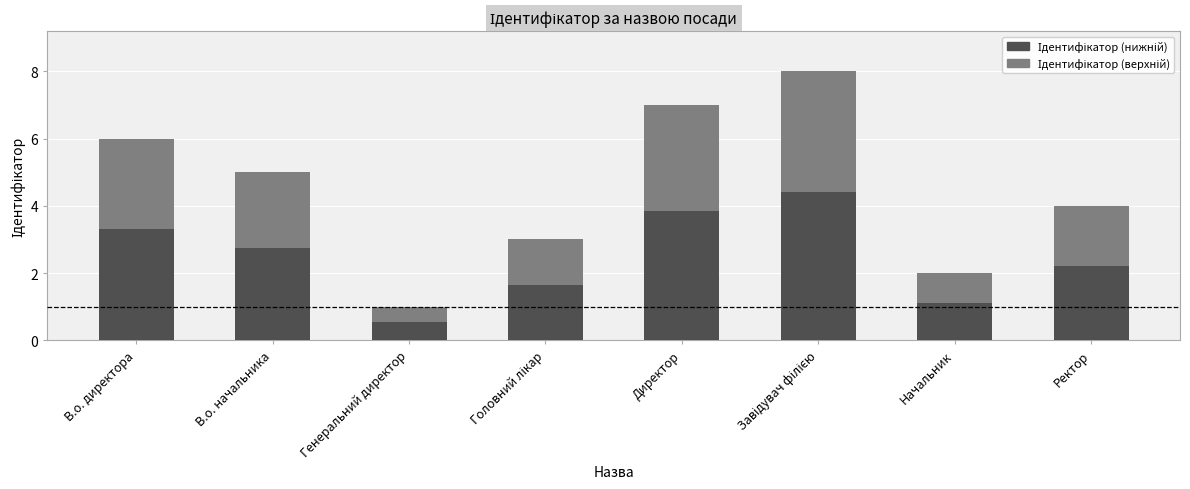

What is the total value across all series at Генеральний директор?

1.0